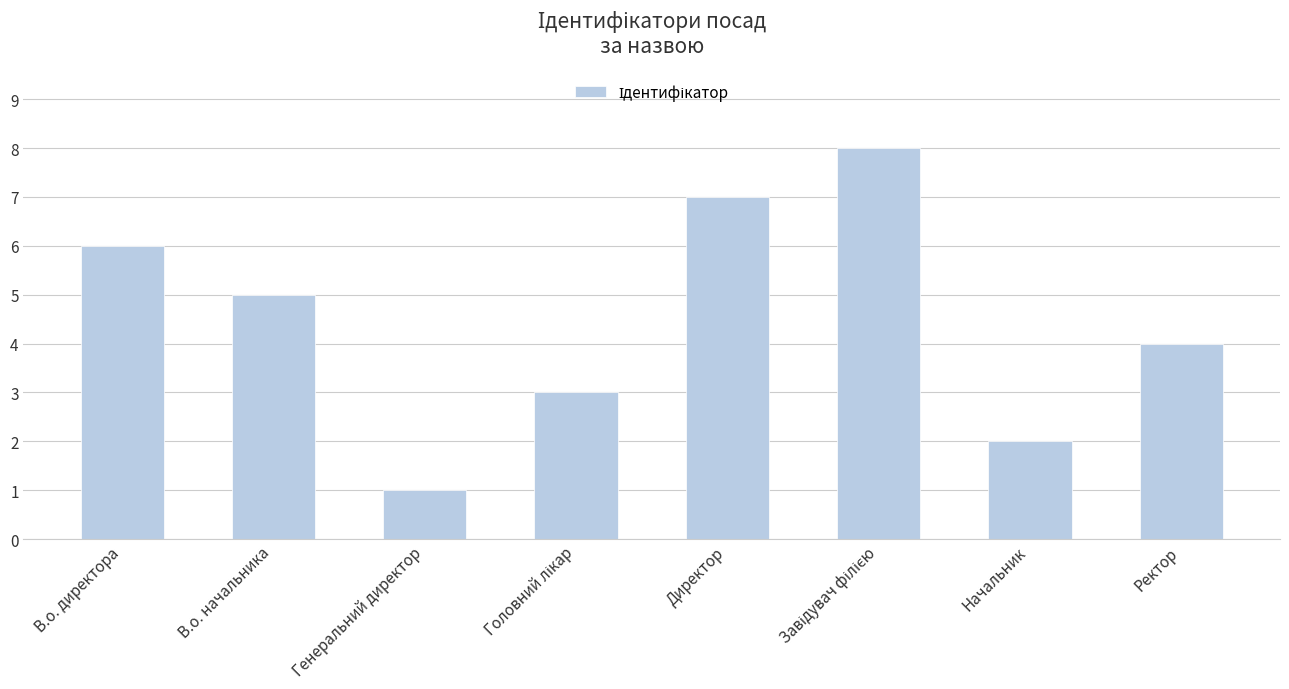

How many values are between 3 and 7?

5